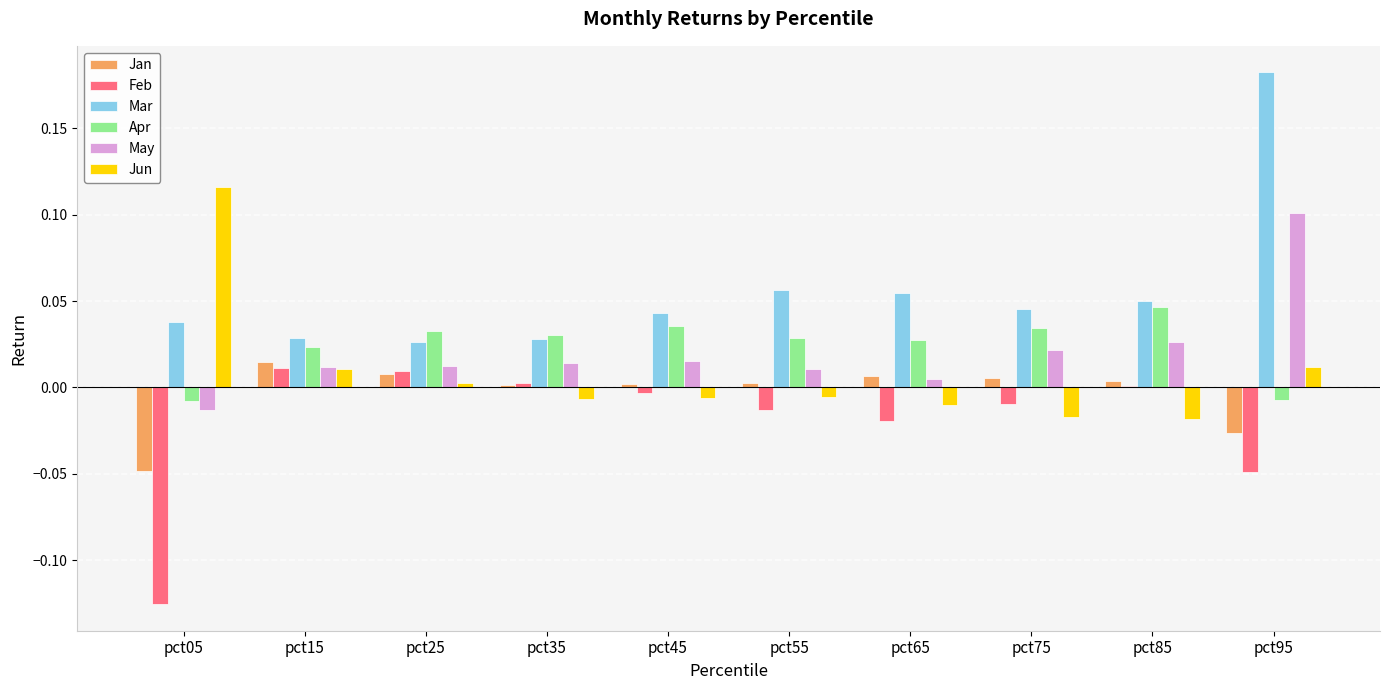

Is it true that Feb equals -0.0 at pct75?

True